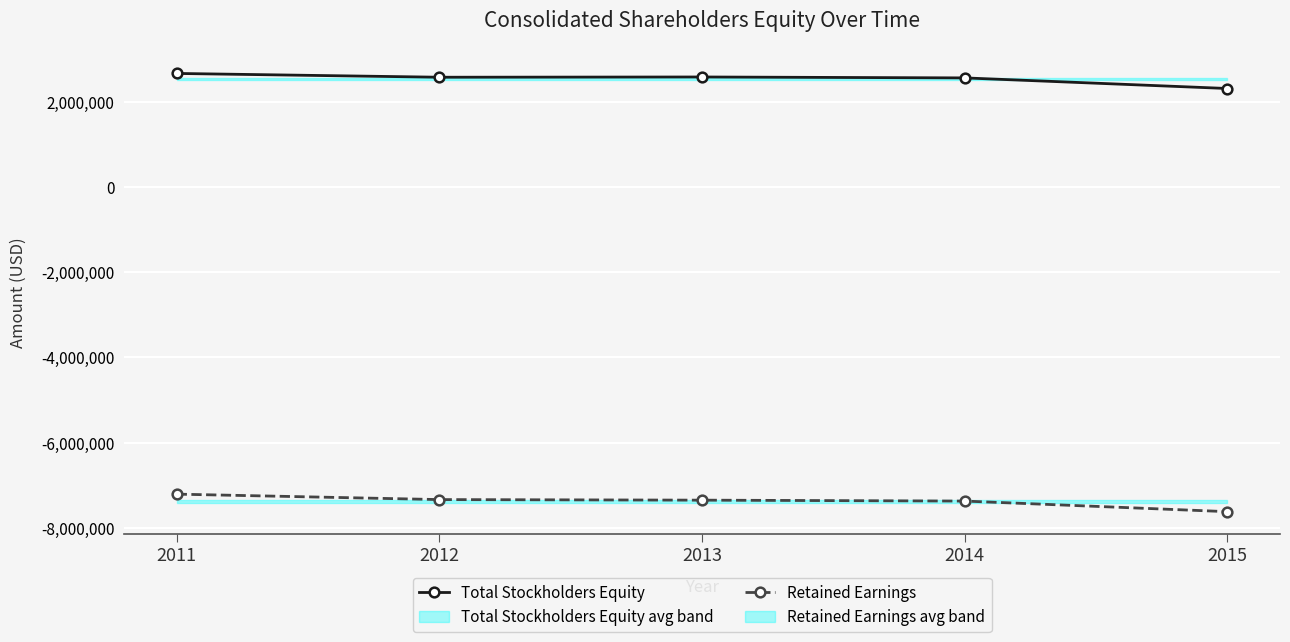

True or false: Retained Earnings and Total Stockholders Equity cross at least once.

False